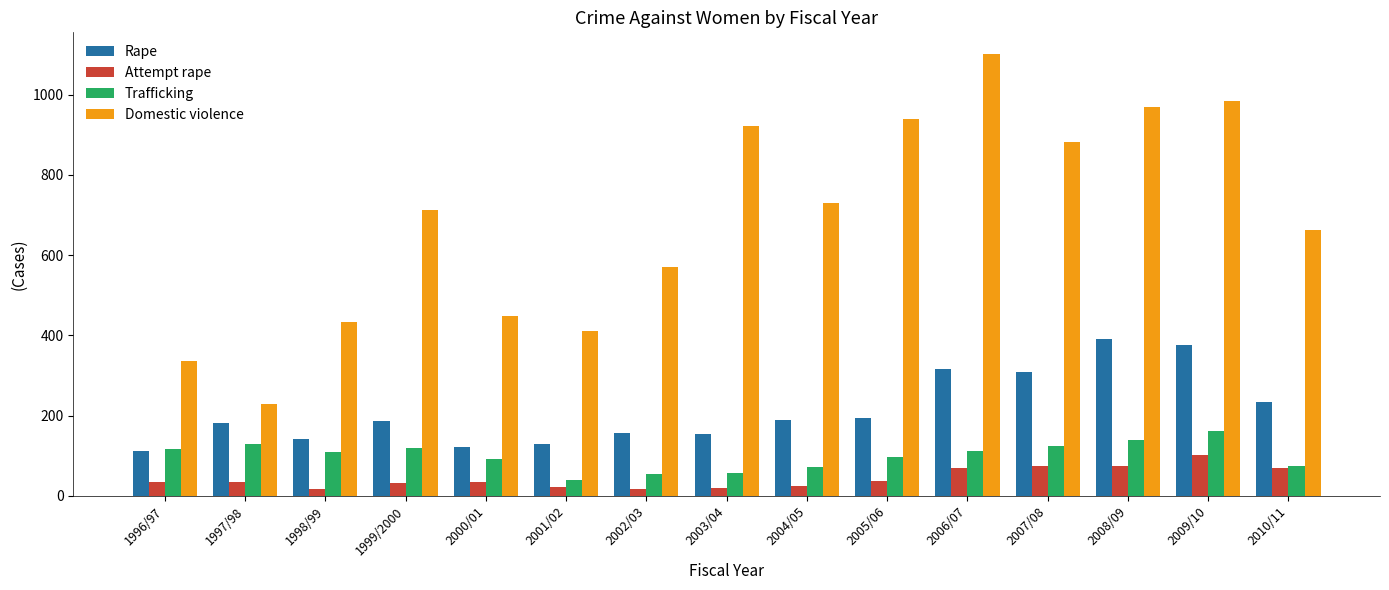

Which series has the largest range (max minus min)?

Domestic violence